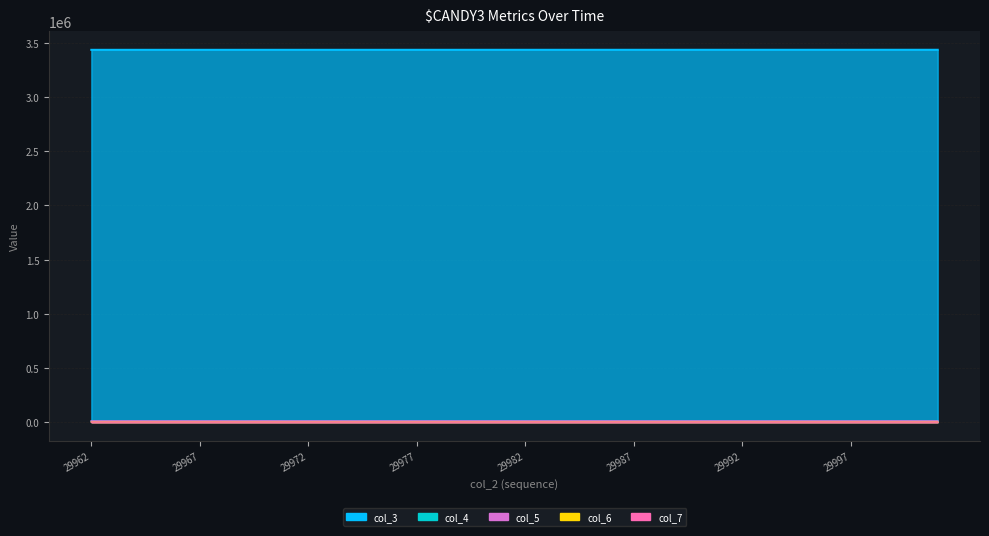

What is the difference between the maximum and minimum values in the col_6 series?

110